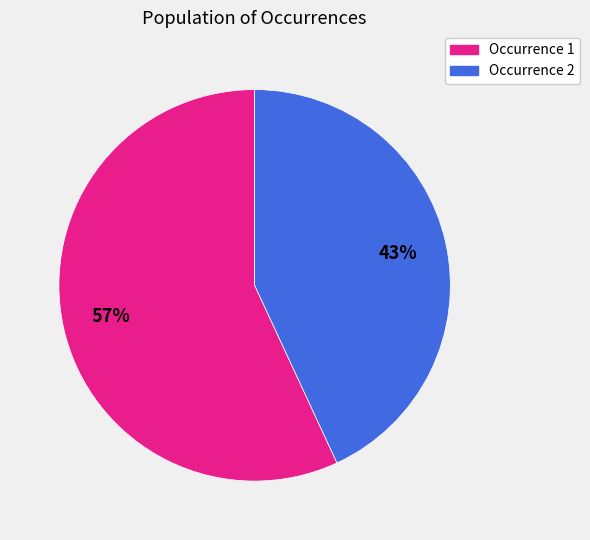

Is there any slice that represents more than half of the pie?

Yes